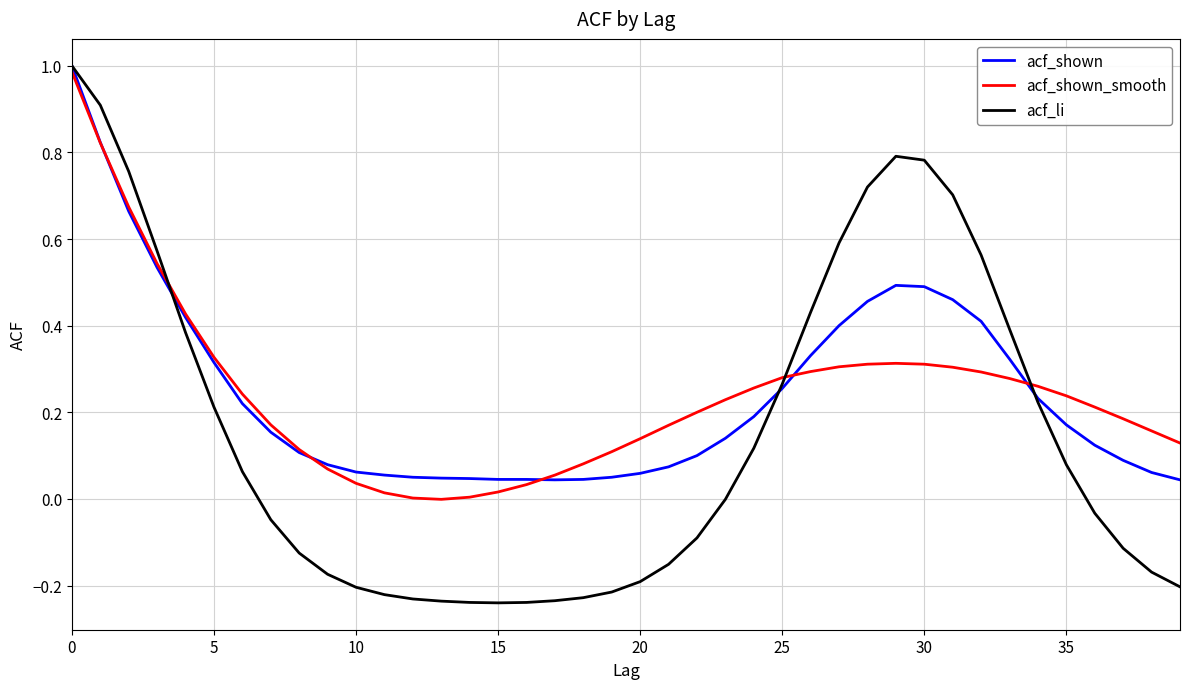

Where is the first local minimum for acf_shown_smooth?

13